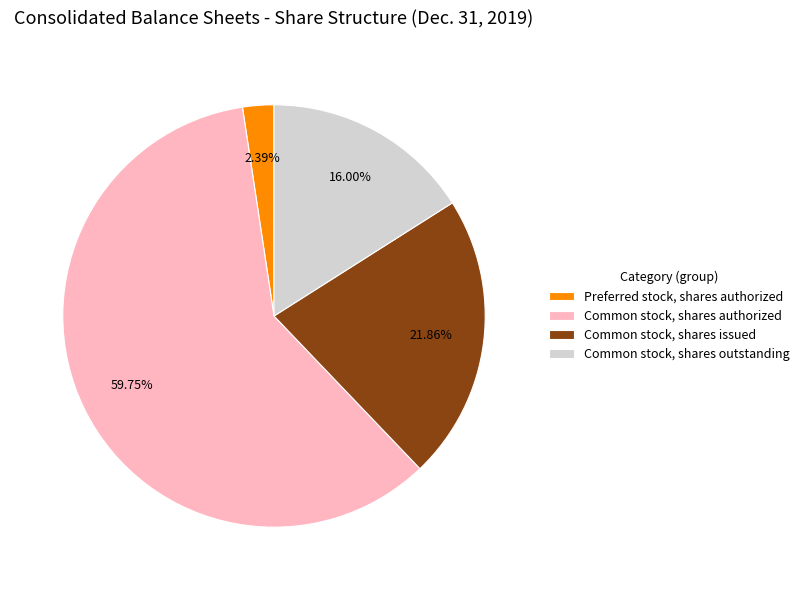

To the nearest percent, what is the combined percentage of Common stock, shares authorized and Preferred stock, shares authorized?

62%